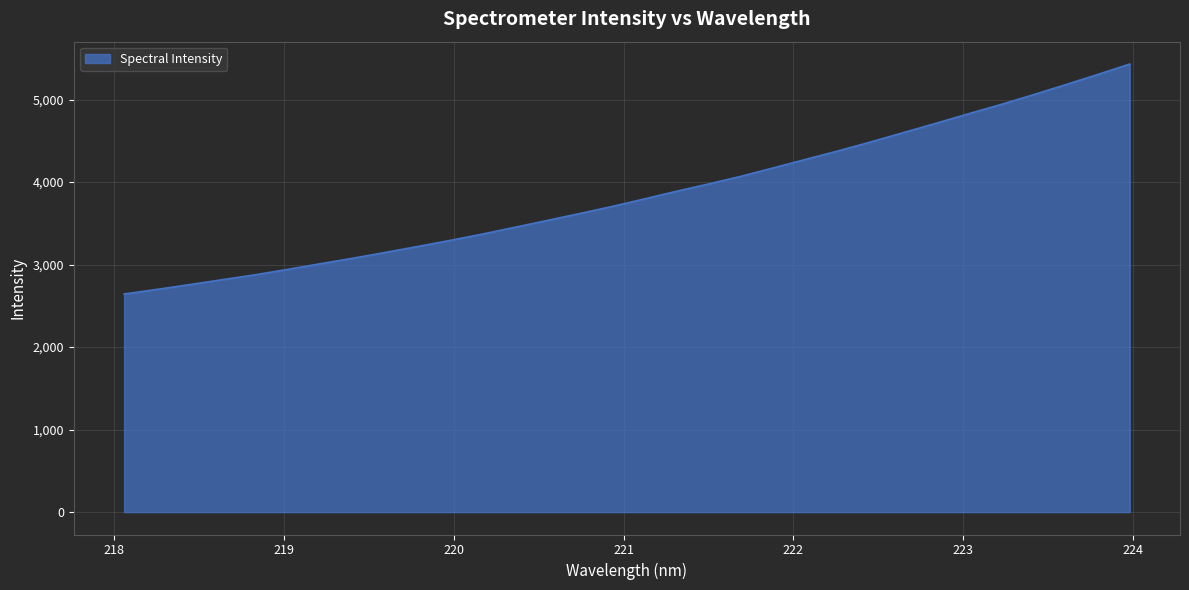

How many lines are shown in the chart?

1